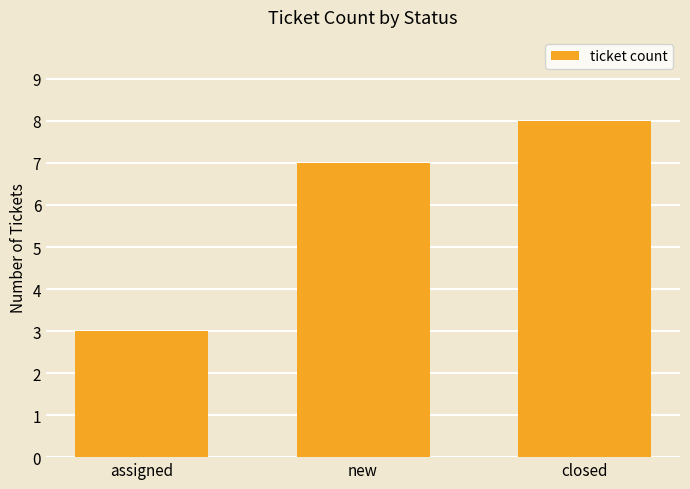

The value at closed is 8. True or false?

True